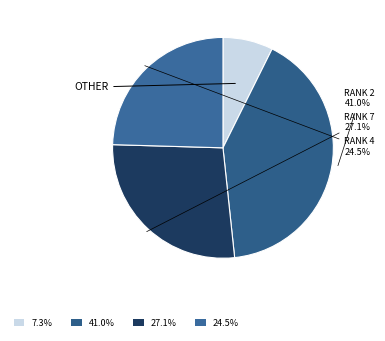

Which category has the biggest portion of the pie?

Rank 2